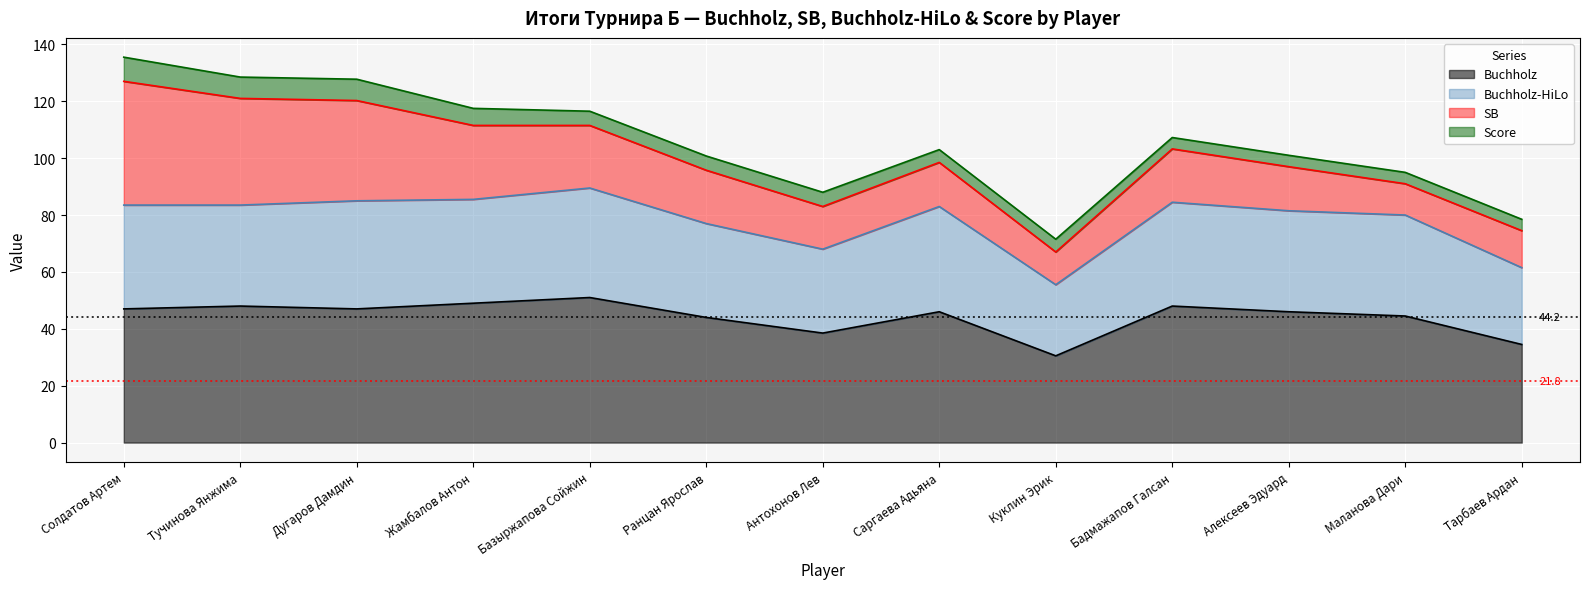

What is the total value across all series at Жамбалов Антон?

117.5